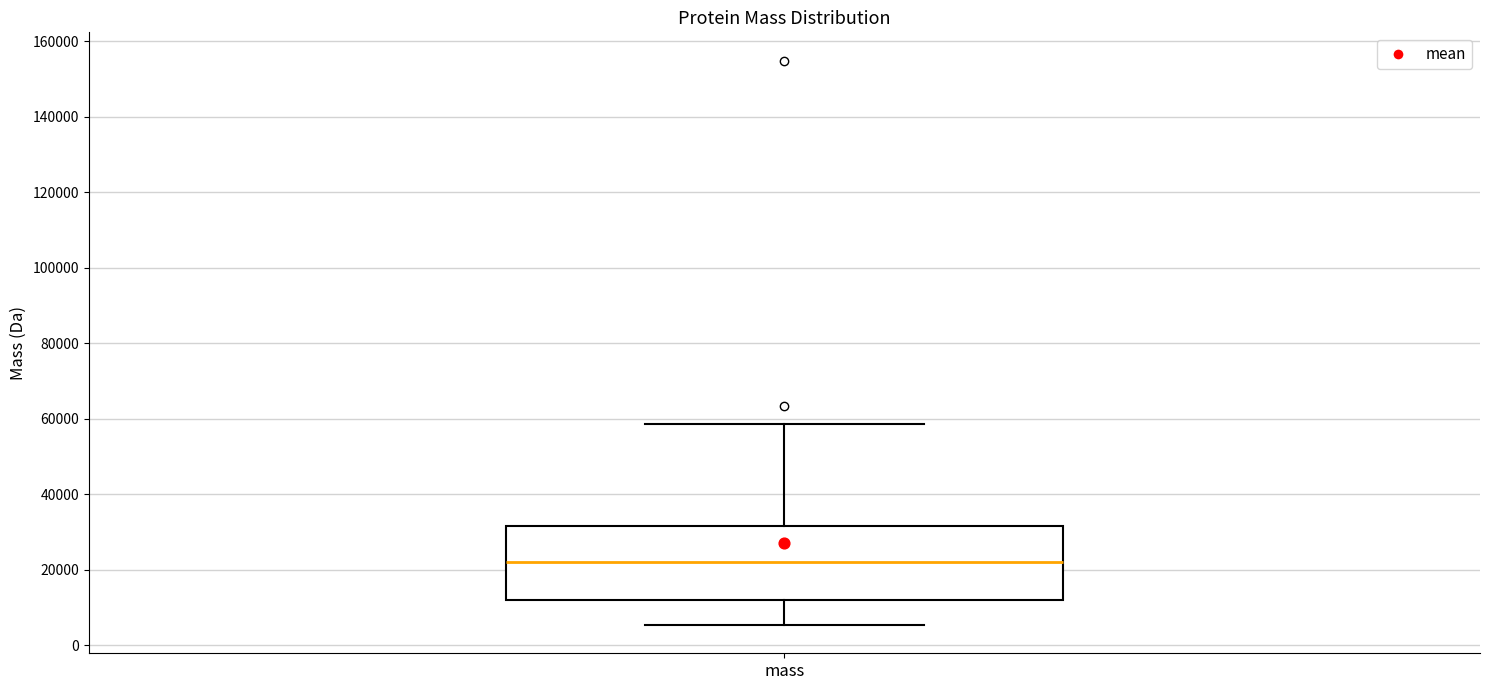

Where does the lower whisker of the box for mass end on the y-axis? The values are not printed on the chart, so give them approximately, as read against the axis.

6000